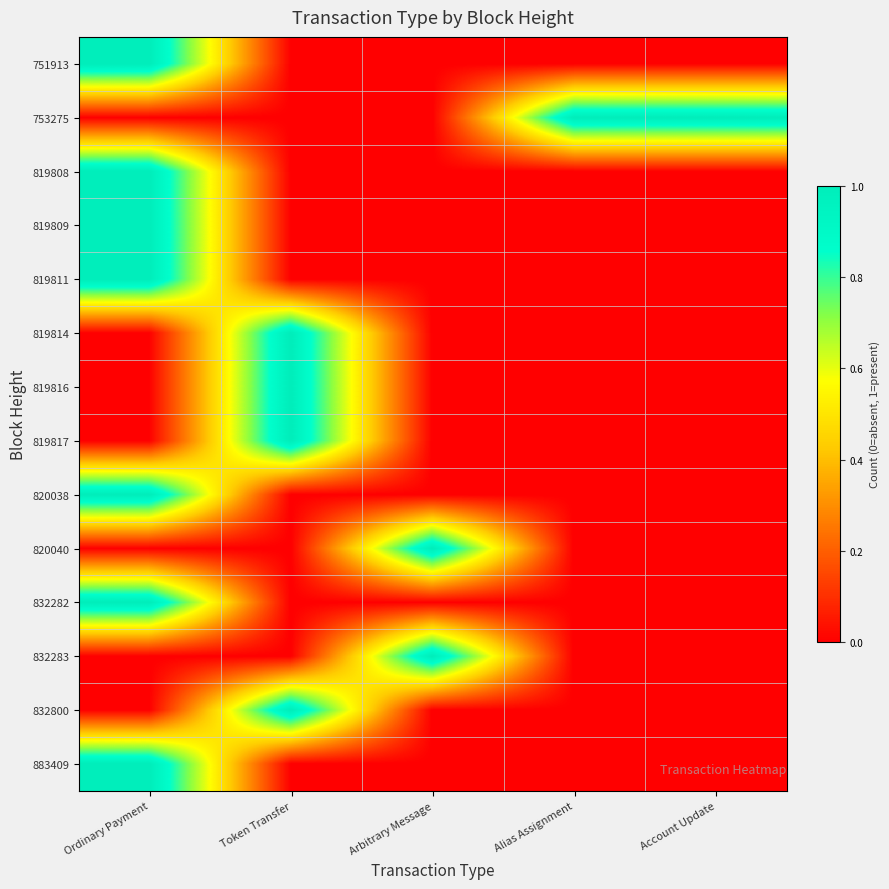

Between Account Update and Arbitrary Message, which is larger?

Account Update